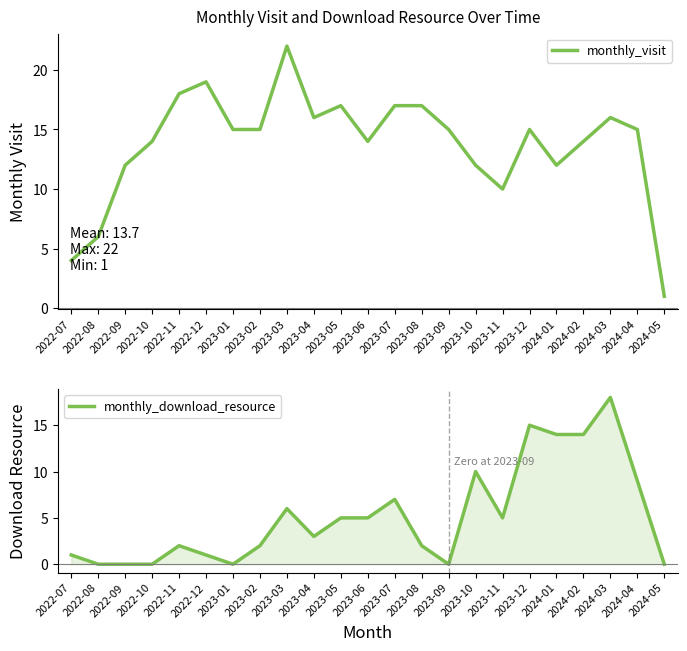

At which category does monthly_download_resource reach its first local peak?

2022-11